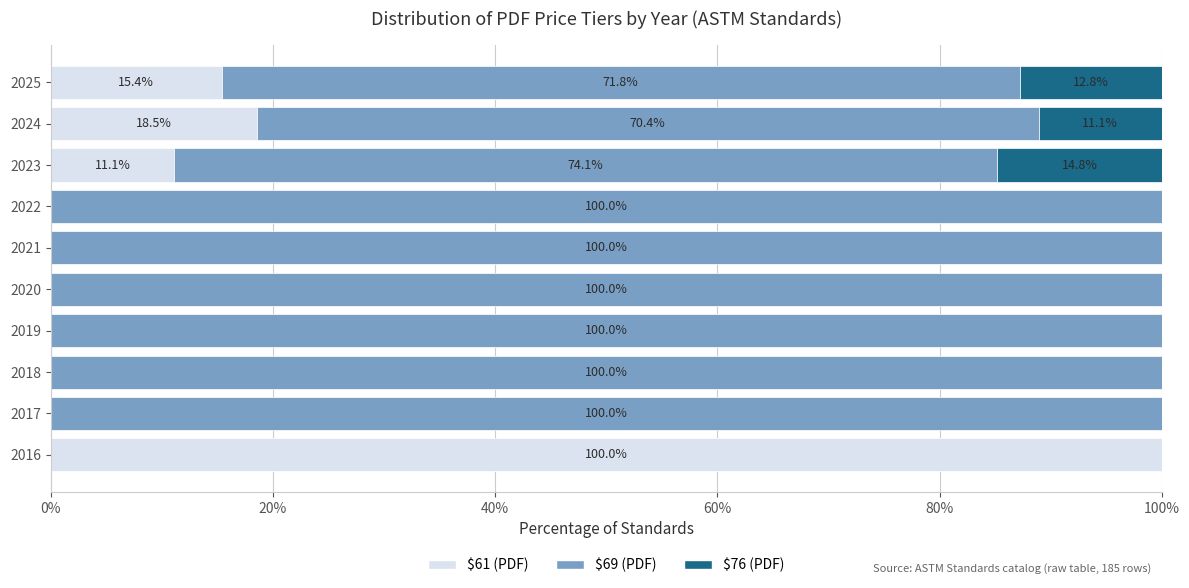

Which category has the highest value in the $61 (PDF) series?

2016